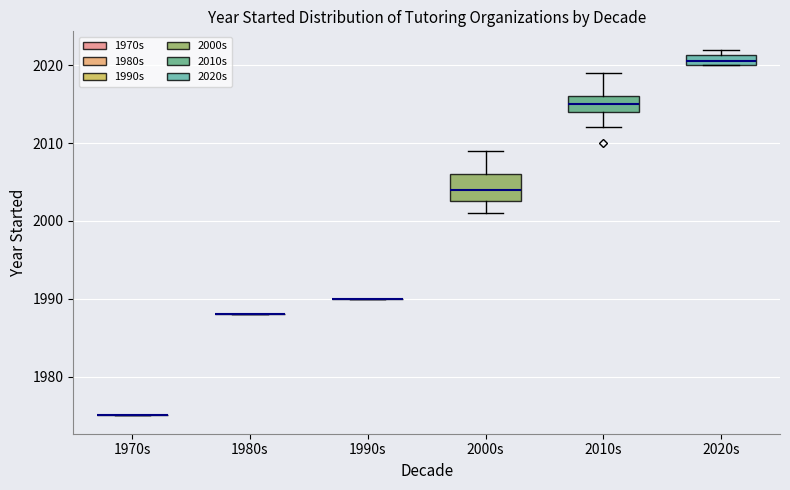

Which box is the tallest, from its lower edge to its upper edge?

2000s